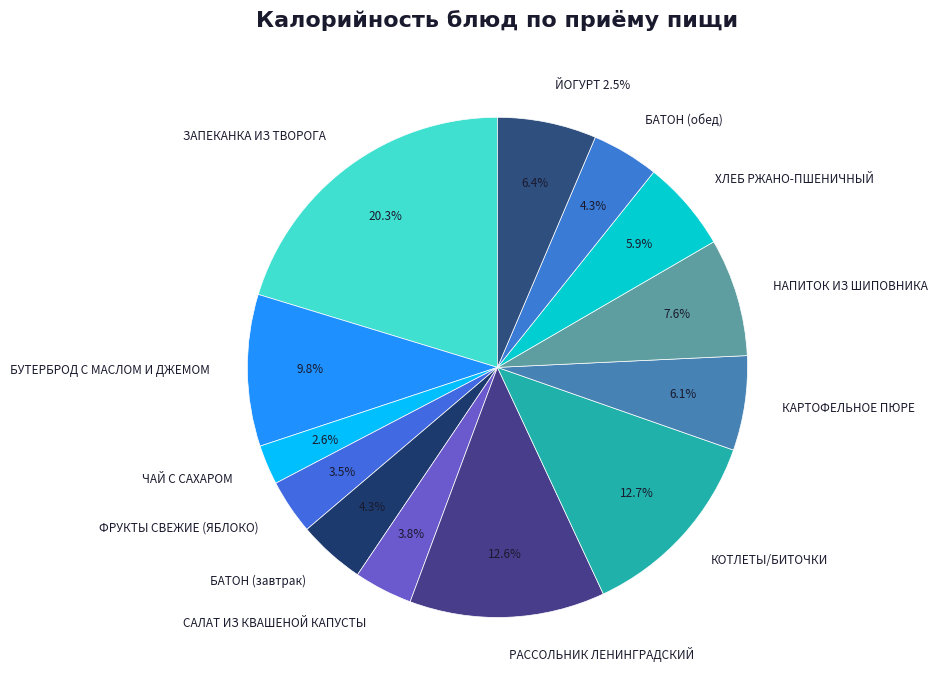

The БУТЕРБРОД С МАСЛОМ И ДЖЕМОМ slice represents 1% of the pie. True or false?

False